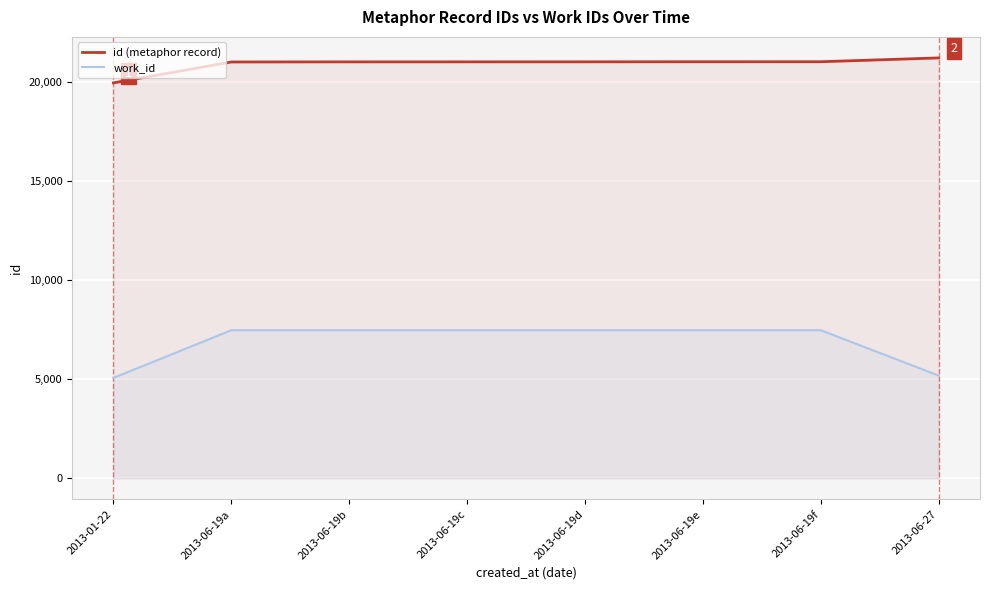

How many data points in work_id are less than 7476?

2